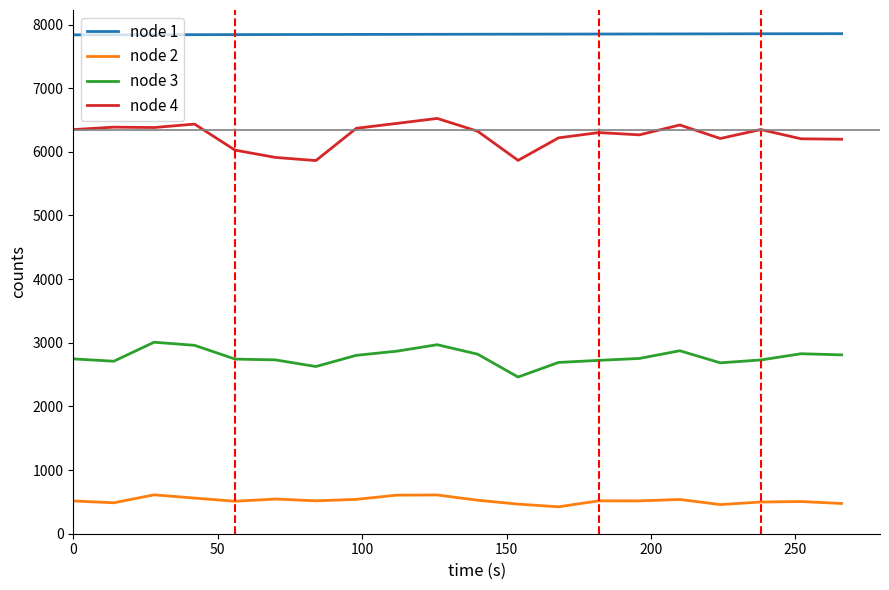

List the series in order of their overall mean, lowest first.

node 2, node 3, node 4, node 1